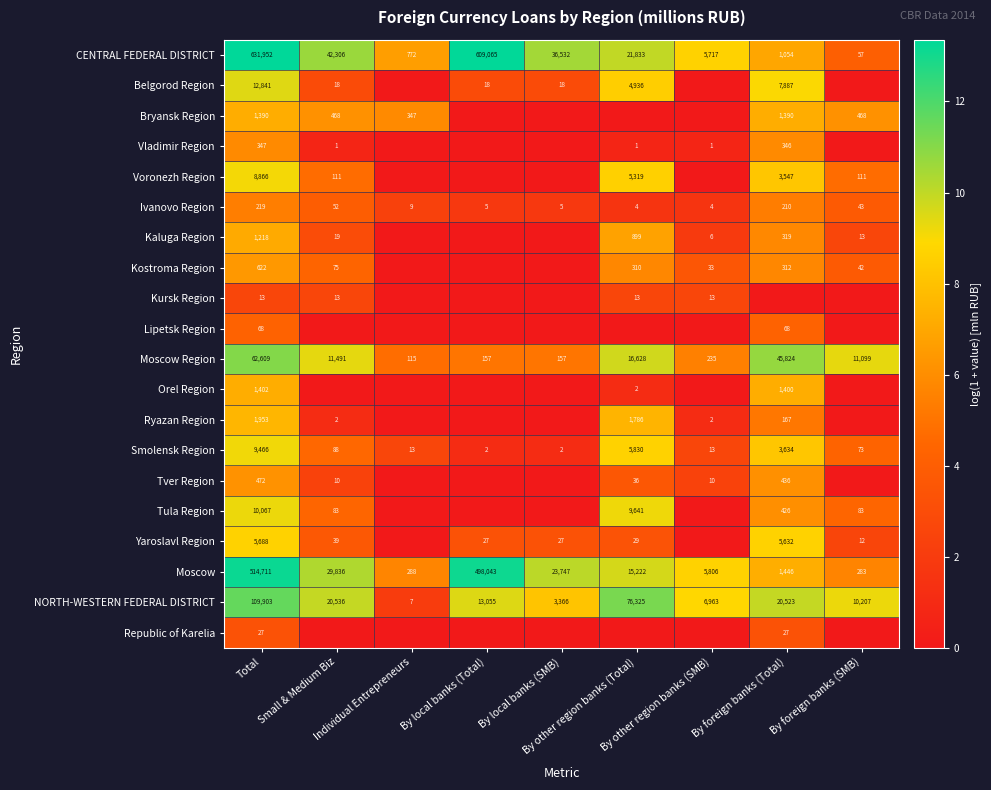

Is it true that Kursk Region equals 0.5 at By other region banks (Total)?

False